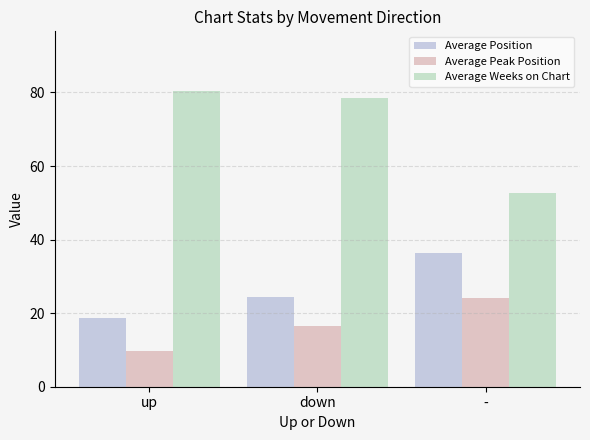

What is the total value across all series at -?

113.0